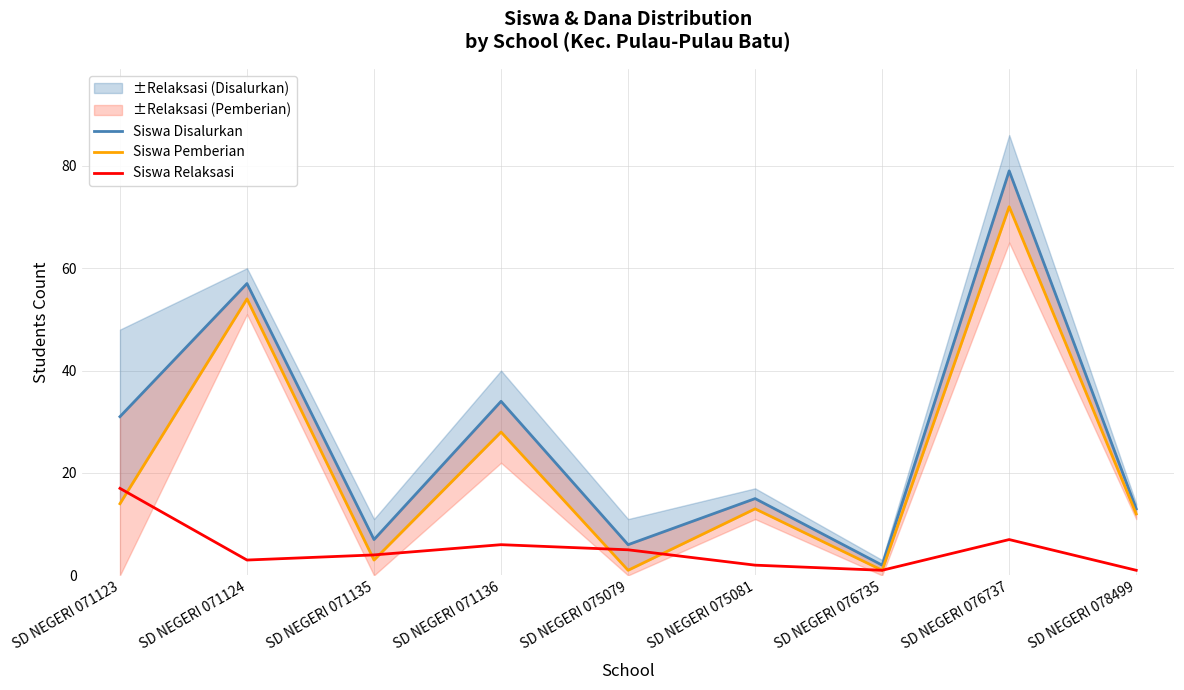

What is the value of the Siswa Pemberian point at the 1st from the left?

14